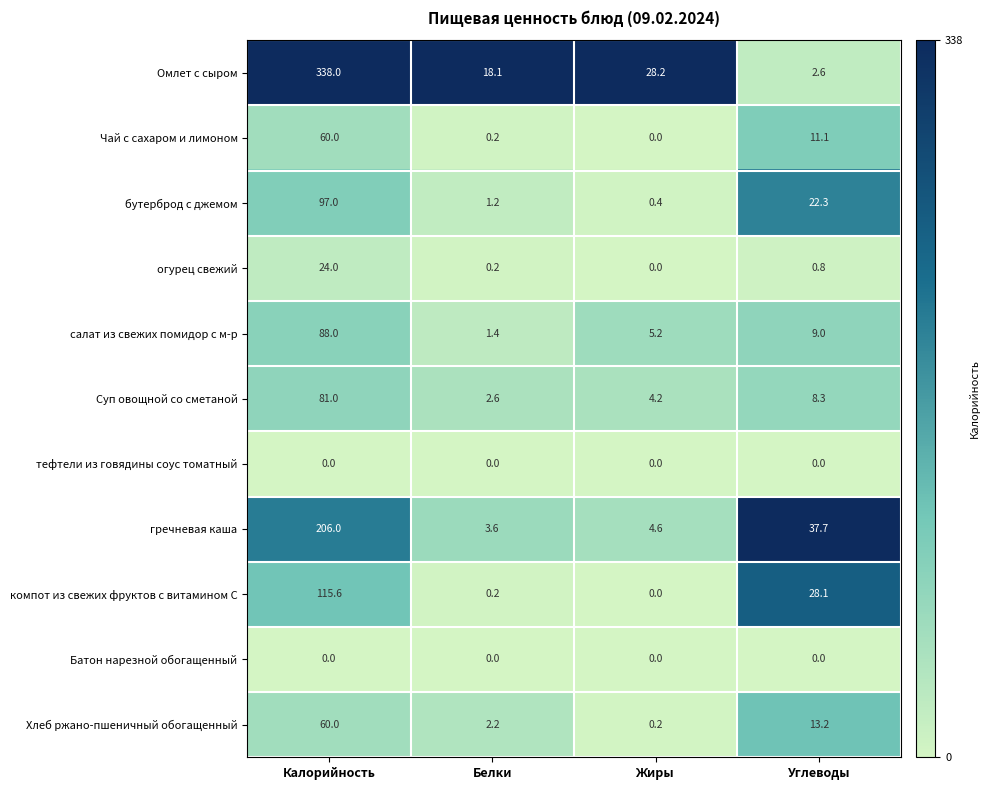

Which series has the widest spread of values?

Омлет с сыром